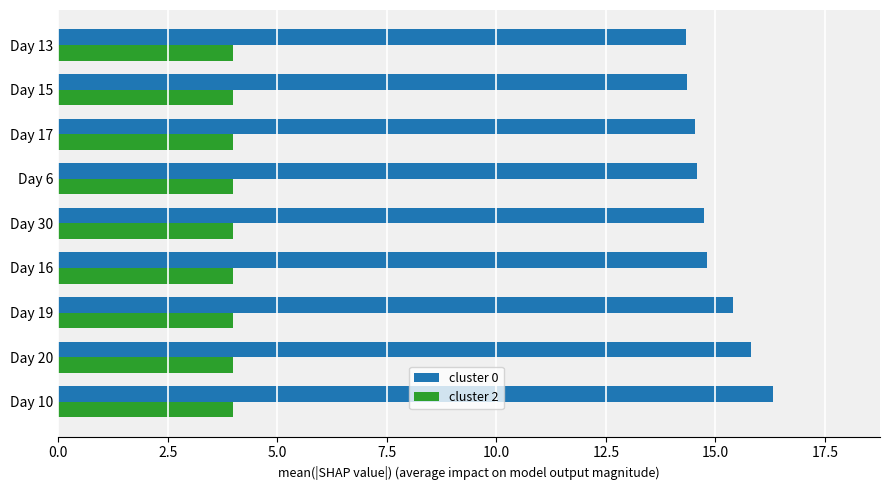

At Day 13, list the series in order from largest to smallest.

cluster 0, cluster 2